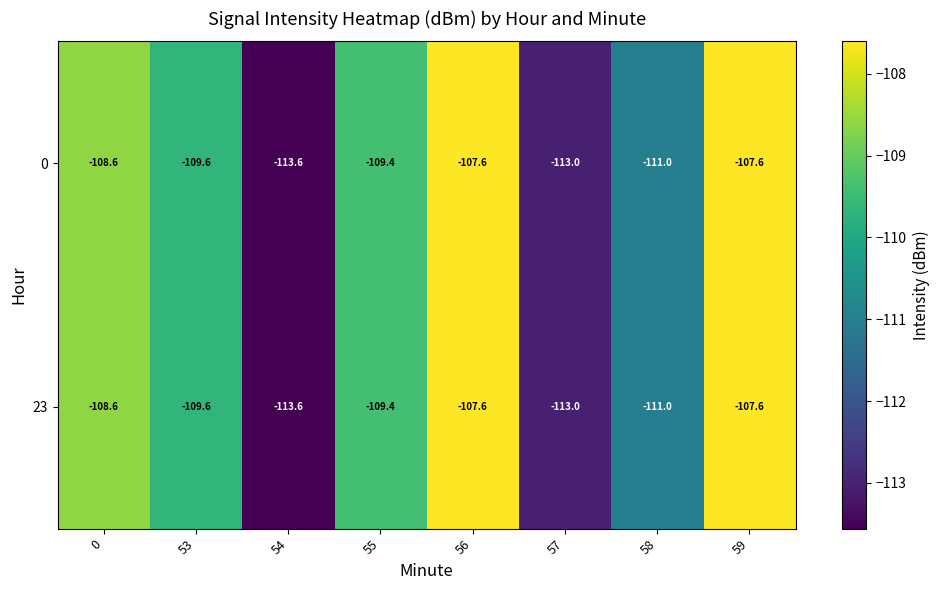

True or false: 0 has a value of -109.6 at 53.

True